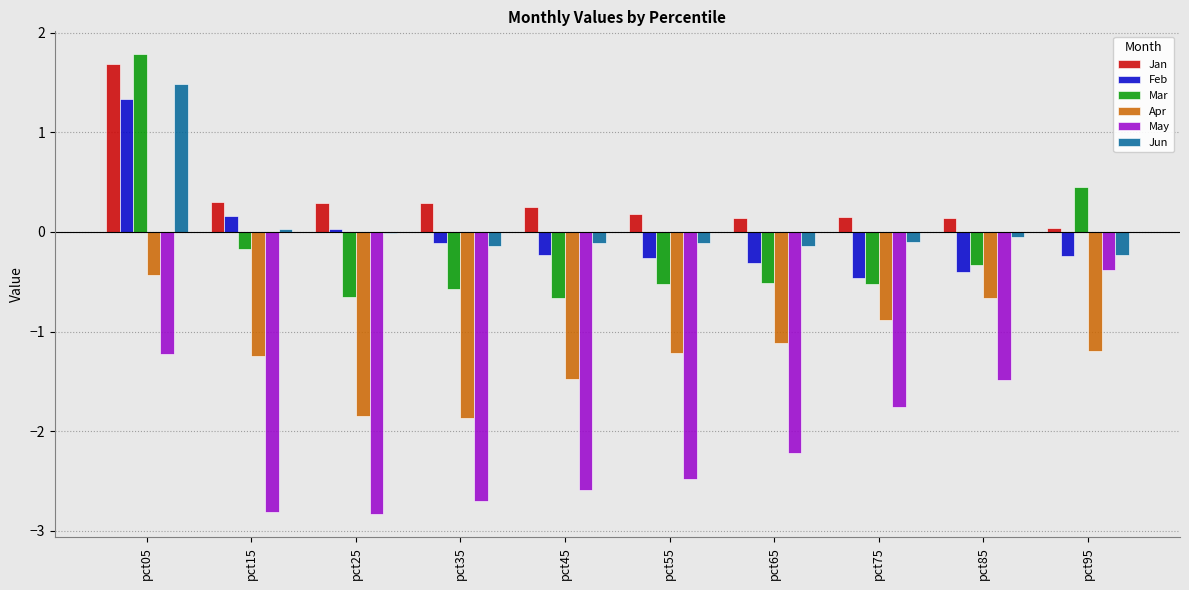

Is it true that Jan equals 1.7 at pct05?

True